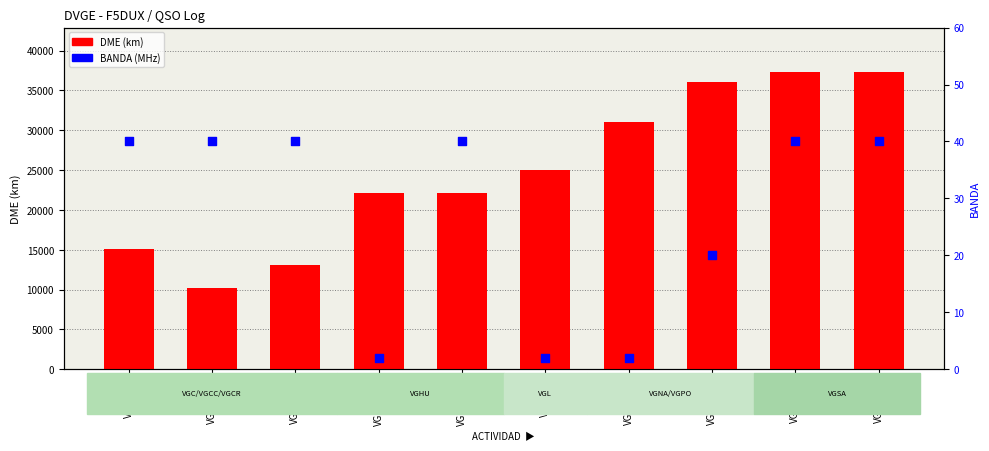

At which category is the sum across all series the highest?

VGSA-179